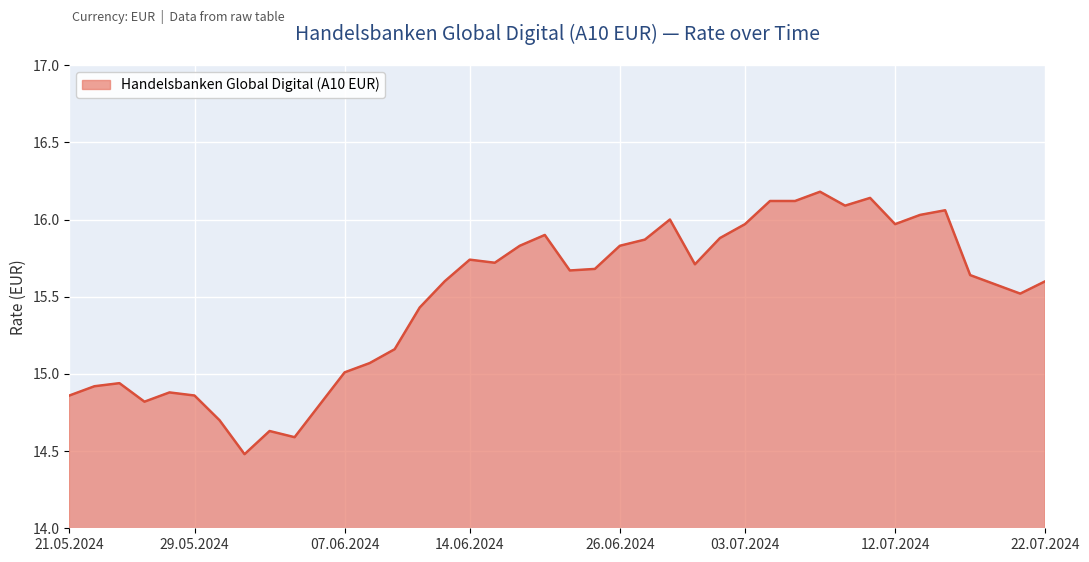

What is the maximum value shown in the chart?

16.2